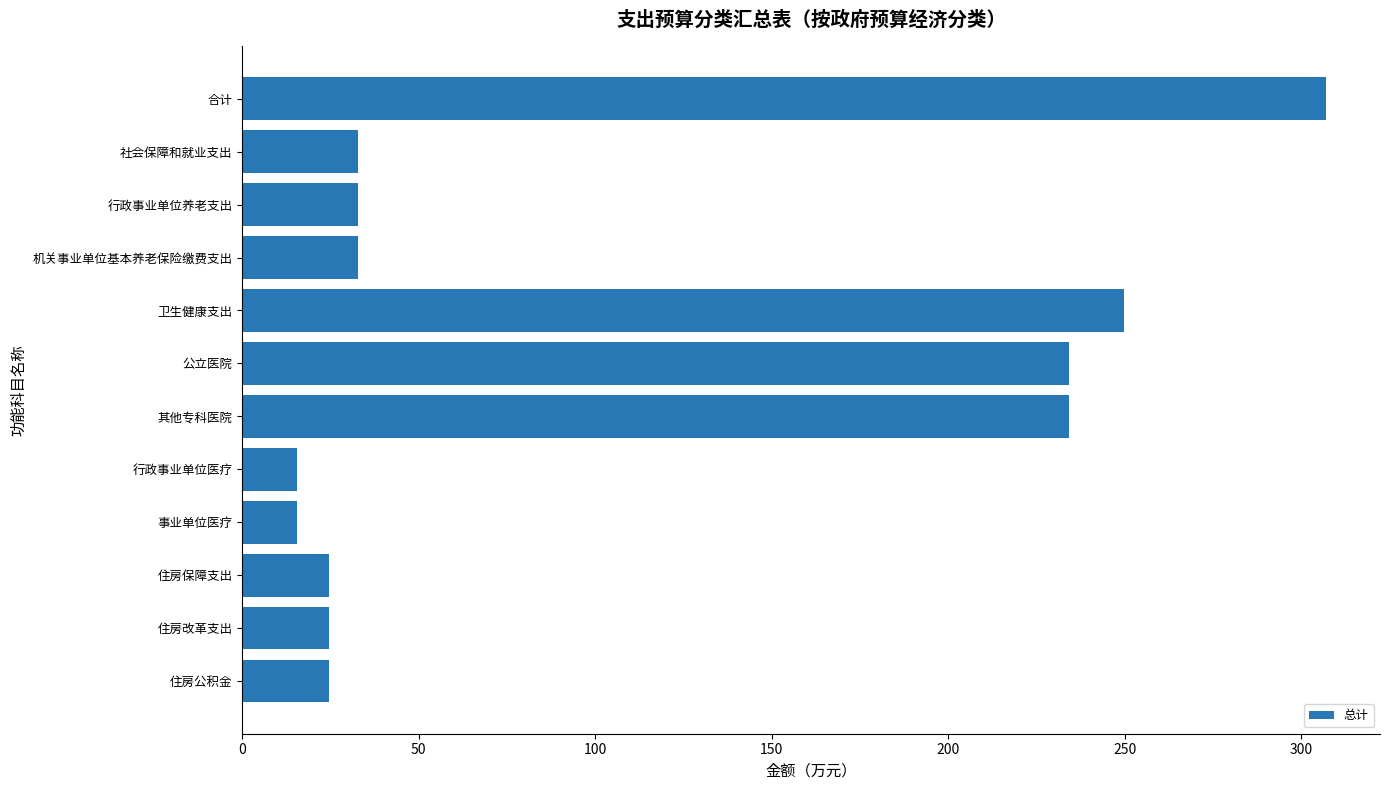

The value at 合计 is 307.0. True or false?

True